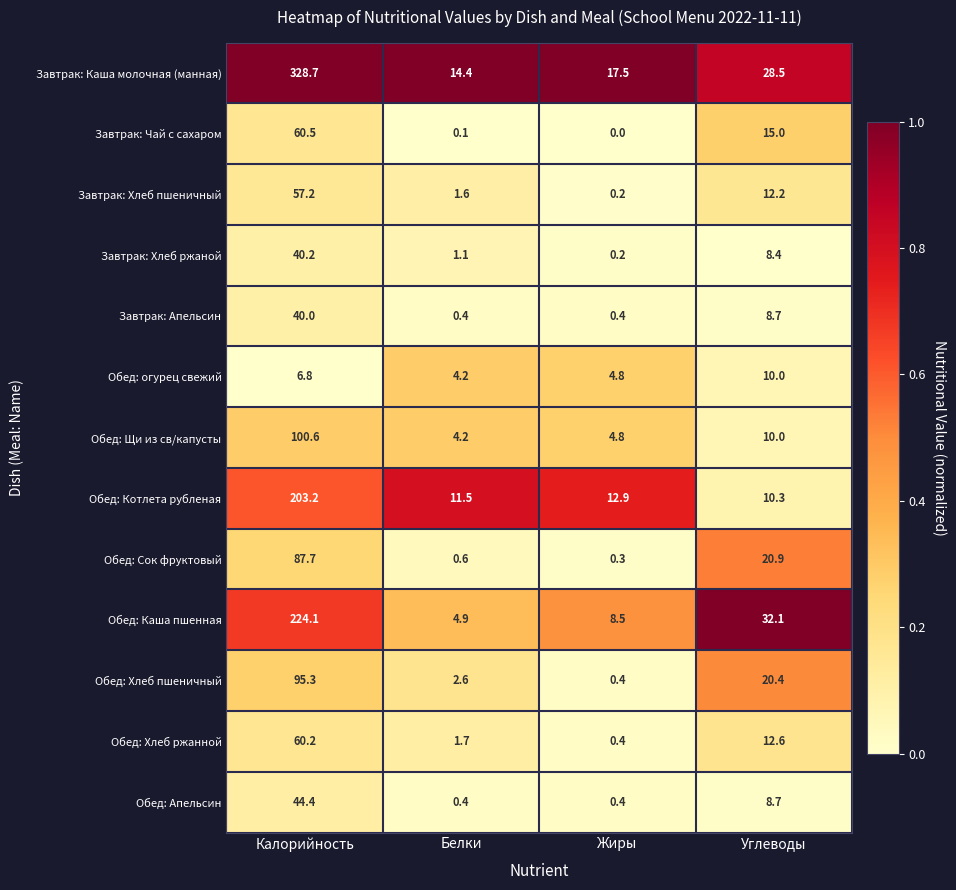

Which series changed the most between Жиры and Углеводы?

Обед: Каша пшенная